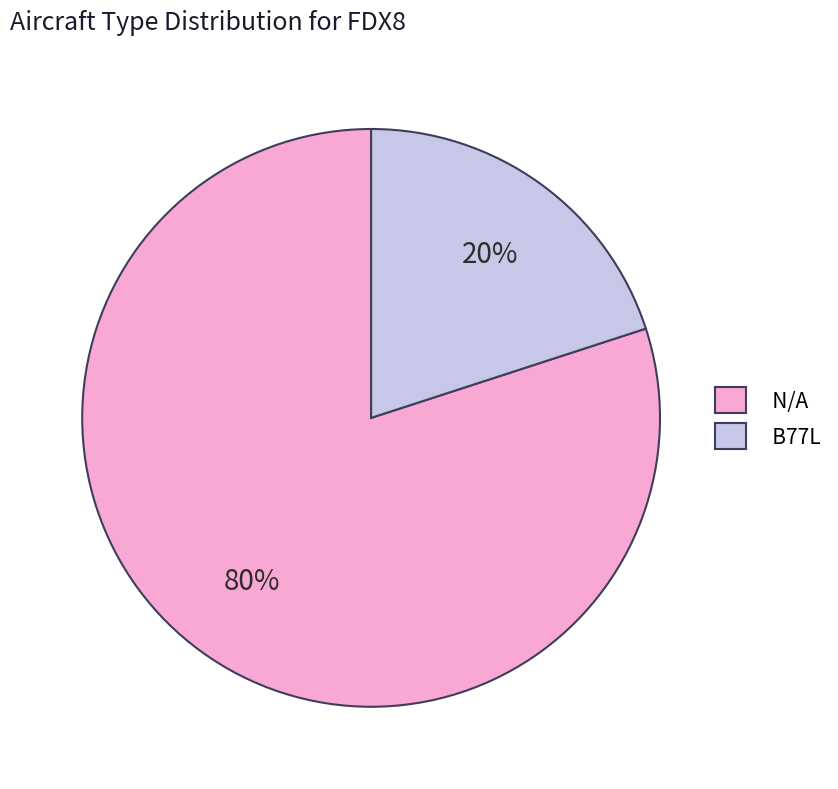

How many slices are in this pie chart?

2